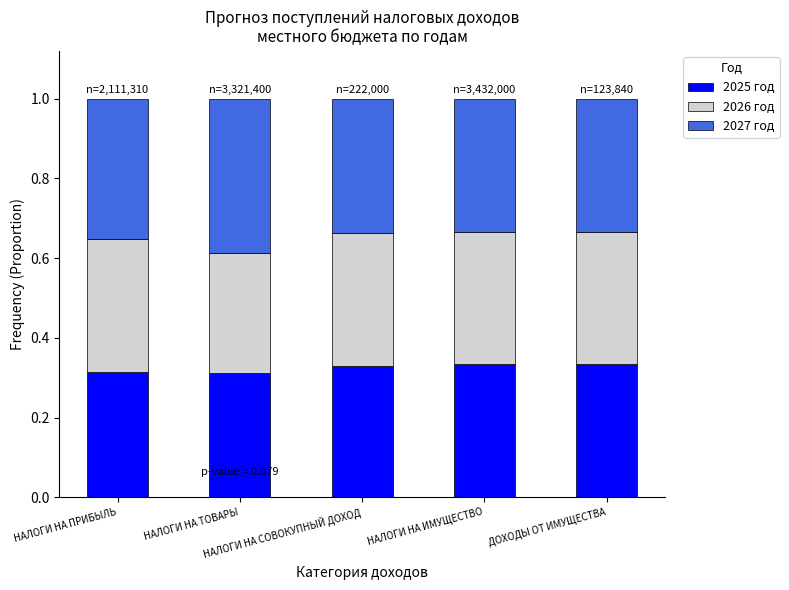

Read the 2026 год value at НАЛОГИ НА ПРИБЫЛЬ.

0.3